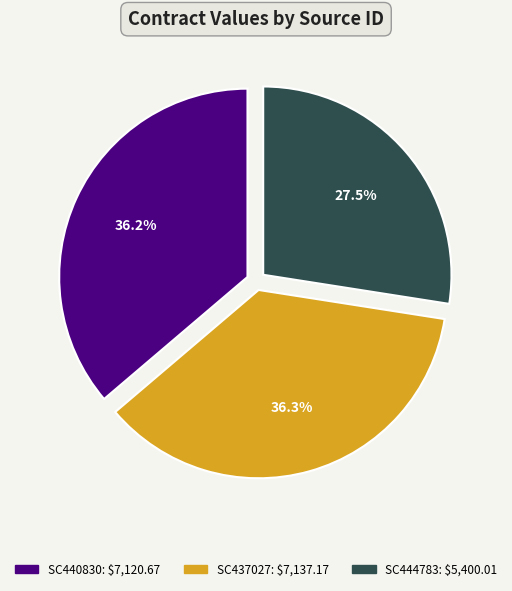

To the nearest percent, what percentage of the pie is SC437027?

36%